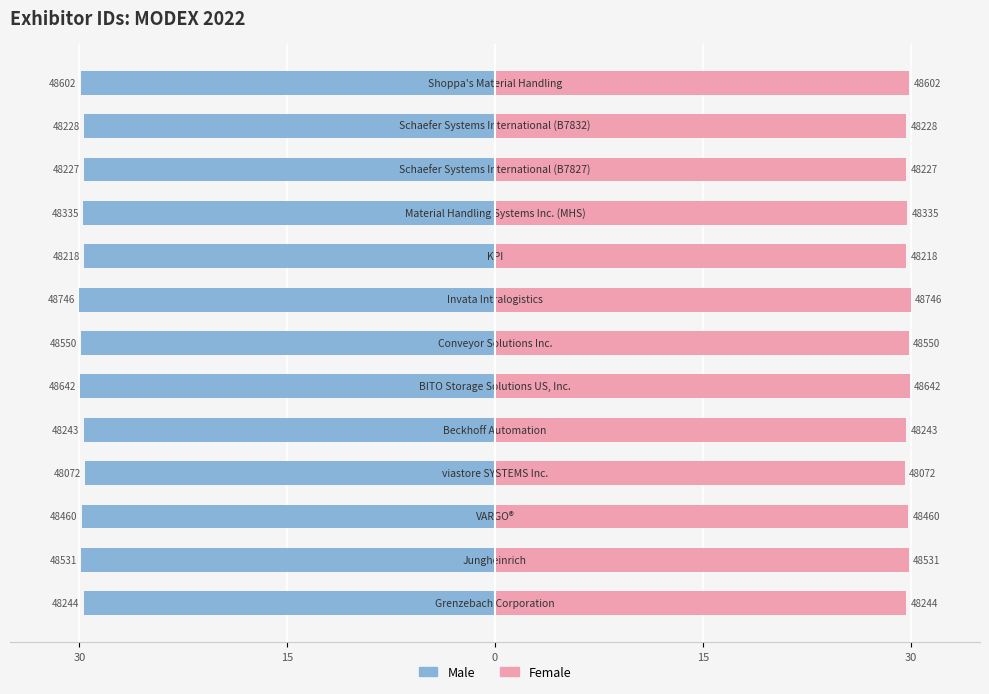

Which series changed the most between 7 and 8?

Male